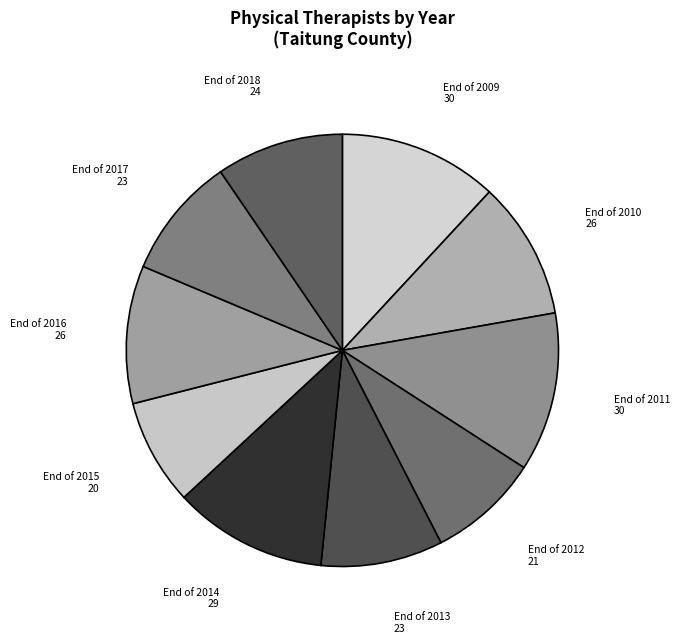

Does End of 2015 account for over 50% of the chart?

No